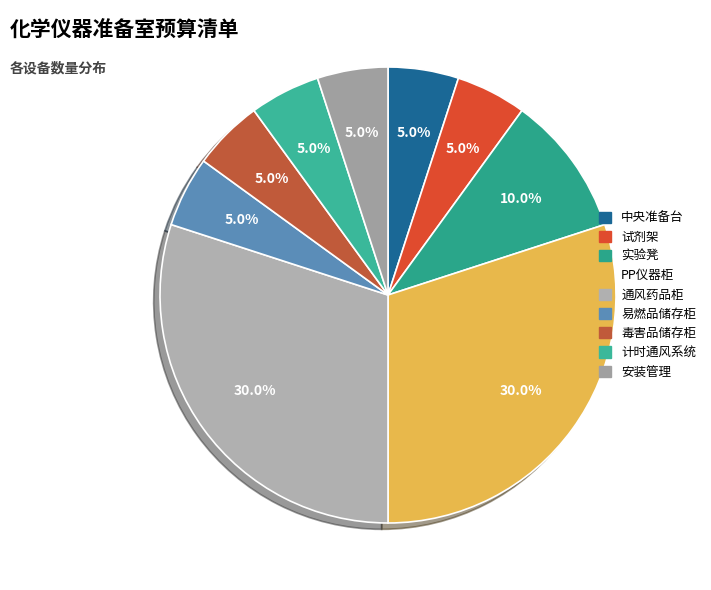

To the nearest percent, what portion does 安装管理 represent?

5%